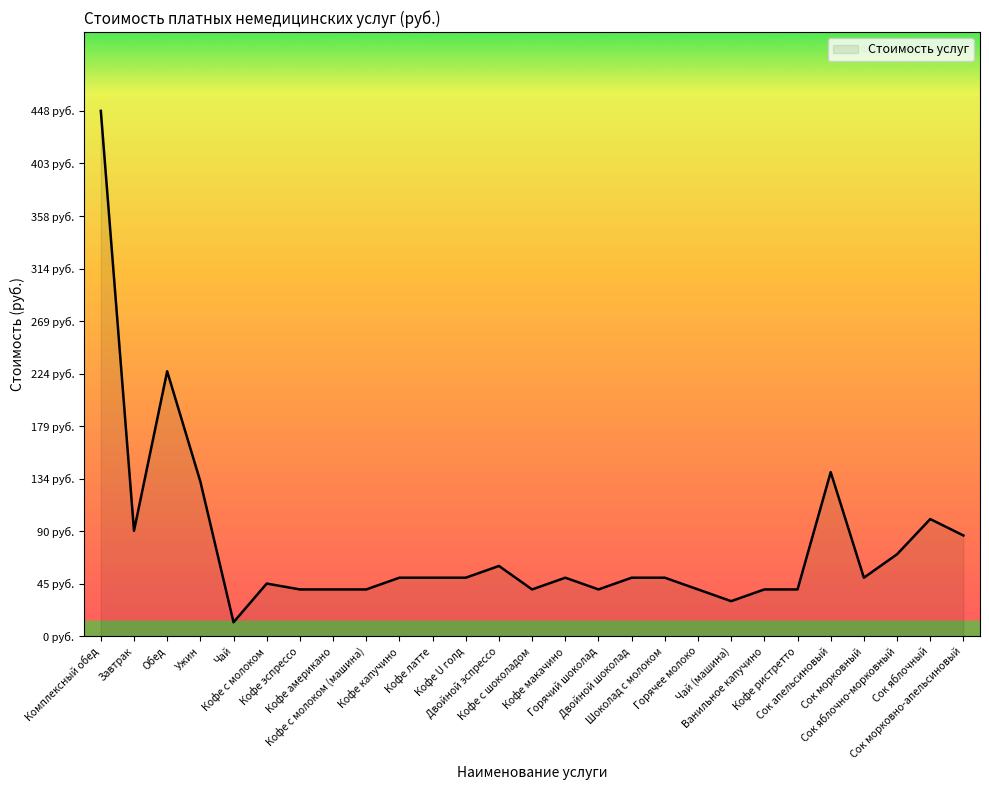

What is the sum of all values?

2109